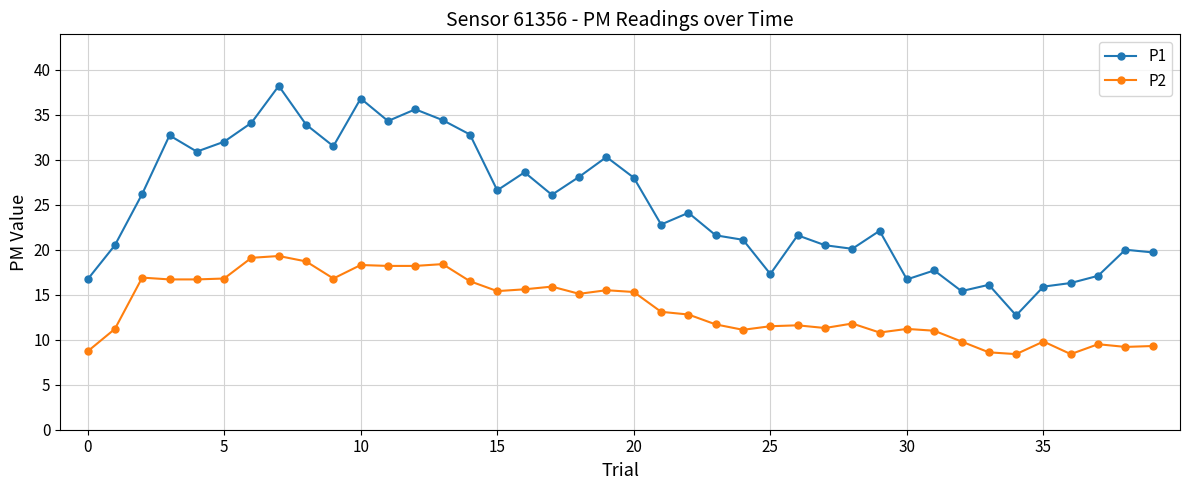

What is the value of the P1 point at the 3rd from the left?

26.2